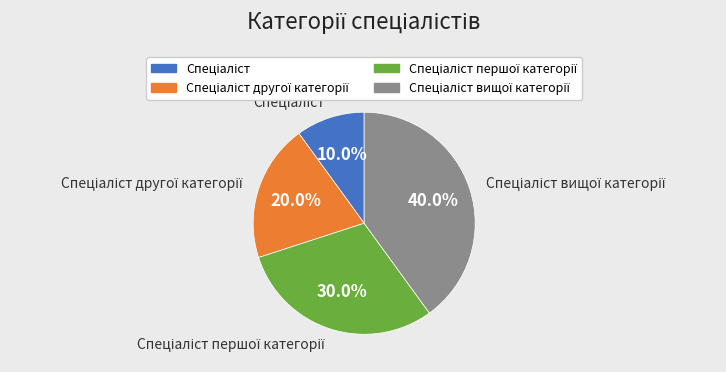

Is there a majority slice in this chart?

No